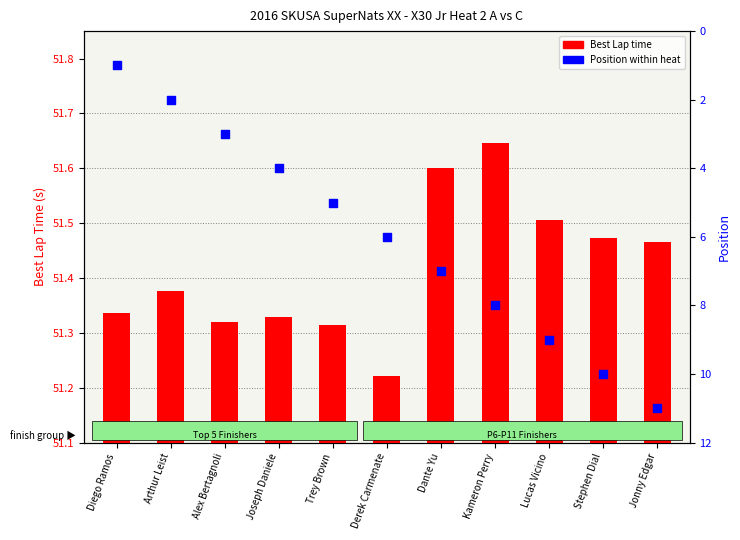

Is the value of Position at Arthur Leist greater than the value of Best Lap time at Alex Bertagnoli?

No